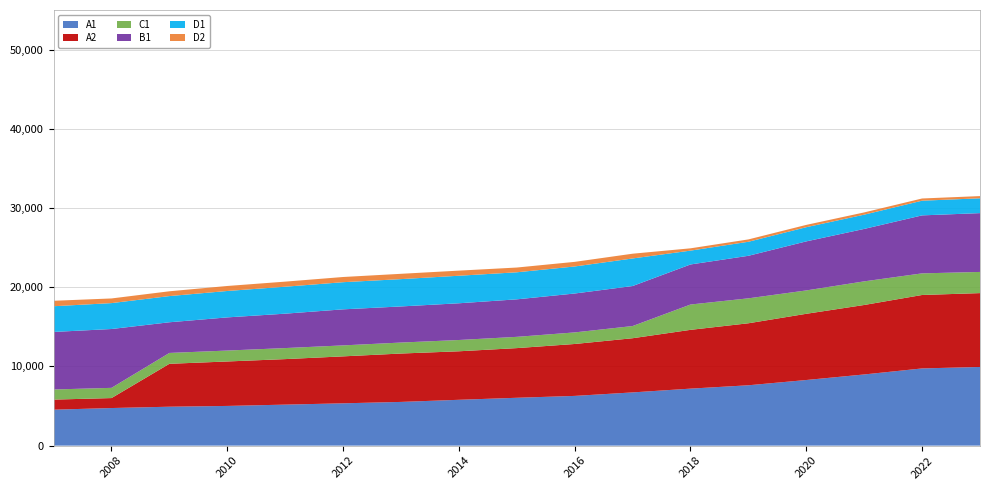

Reading left to right, what are all the values shown in this chart?

A1: 2007=4536	2008=4745	2009=4912	2010=5011	2011=5176	2012=5341	2013=5518	2014=5785	2015=6040	2016=6277	2017=6718	2018=7195	2019=7619	2020=8284	2021=8985	2022=9746	2023=9932
A2: 2007=1274	2008=1258	2009=5418	2010=5613	2011=5747	2012=5928	2013=6109	2014=6125	2015=6271	2016=6555	2017=6841	2018=7422	2019=7828	2020=8360	2021=8772	2022=9273	2023=9324
C1: 2007=1277	2008=1290	2009=1371	2010=1379	2011=1393	2012=1385	2013=1386	2014=1425	2015=1422	2016=1462	2017=1537	2018=3197	2019=3149	2020=2950	2021=2982	2022=2729	2023=2672
B1: 2007=7265	2008=7430	2009=3873	2010=4187	2011=4344	2012=4552	2013=4559	2014=4637	2015=4736	2016=4911	2017=5053	2018=5058	2019=5371	2020=6193	2021=6621	2022=7322	2023=7427
D1: 2007=3247	2008=3270	2009=3306	2010=3334	2011=3403	2012=3428	2013=3450	2014=3477	2015=3415	2016=3414	2017=3481	2018=1748	2019=1771	2020=1791	2021=1800	2022=1854	2023=1871
D2: 2007=688	2008=588	2009=606	2010=632	2011=642	2012=655	2013=670	2014=645	2015=600	2016=582	2017=600	2018=290	2019=296	2020=292	2021=284	2022=279	2023=279